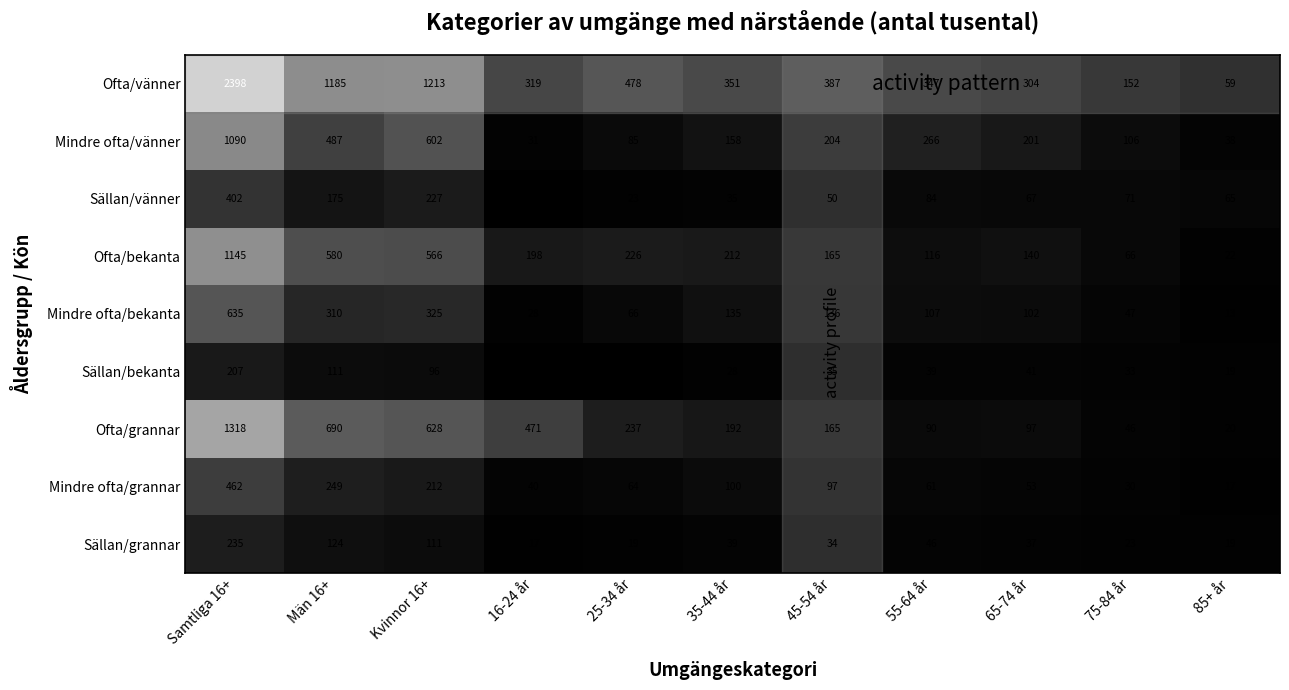

At how many categories does at least one series exceed 470?

5